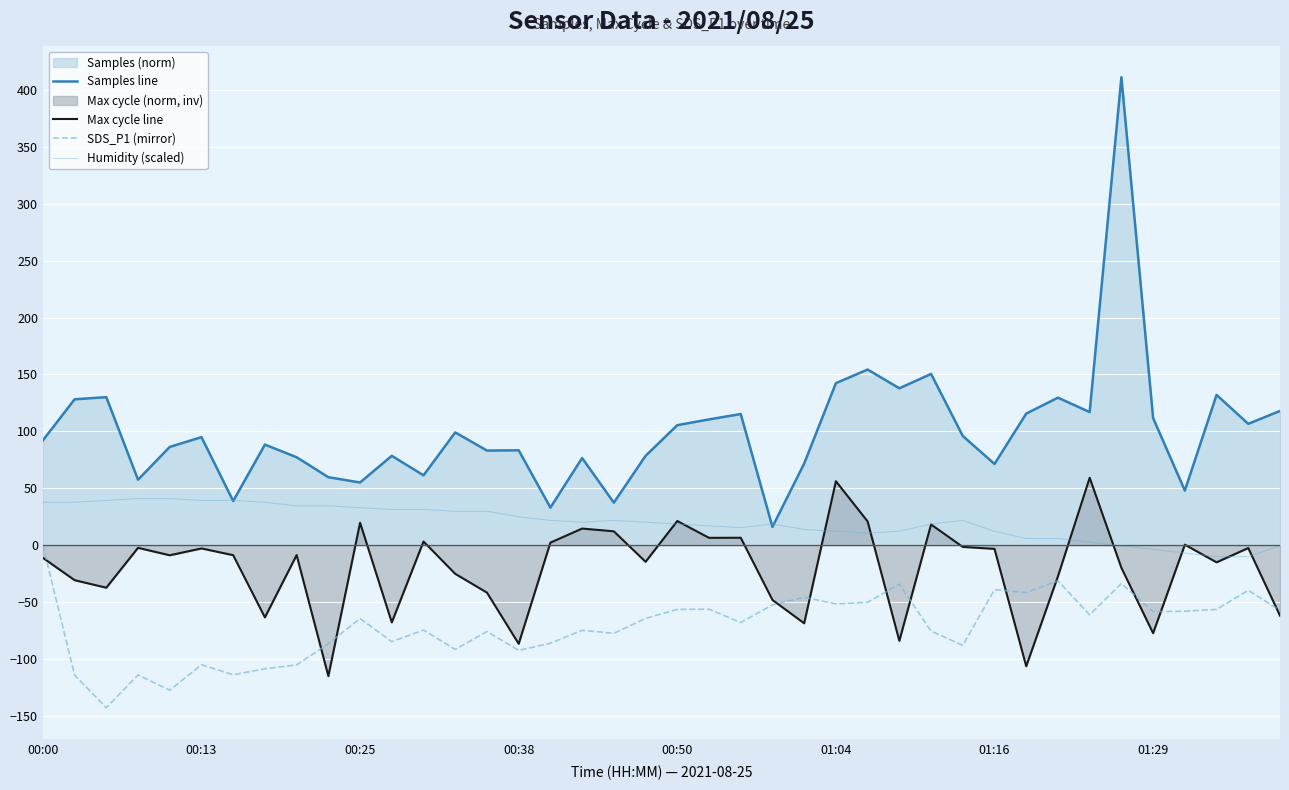

True or false: Humidity (scaled) and SDS_P1 (mirror) cross at least once.

False